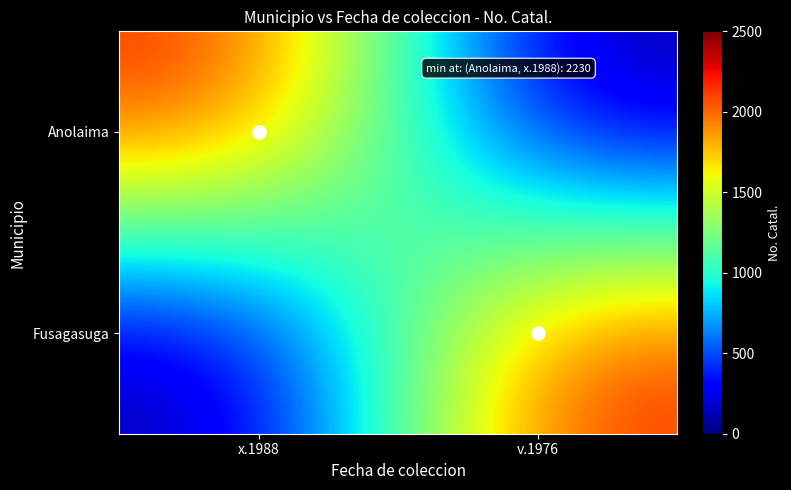

Rank the series at x.1988 from highest to lowest value.

Anolaima, Fusagasuga